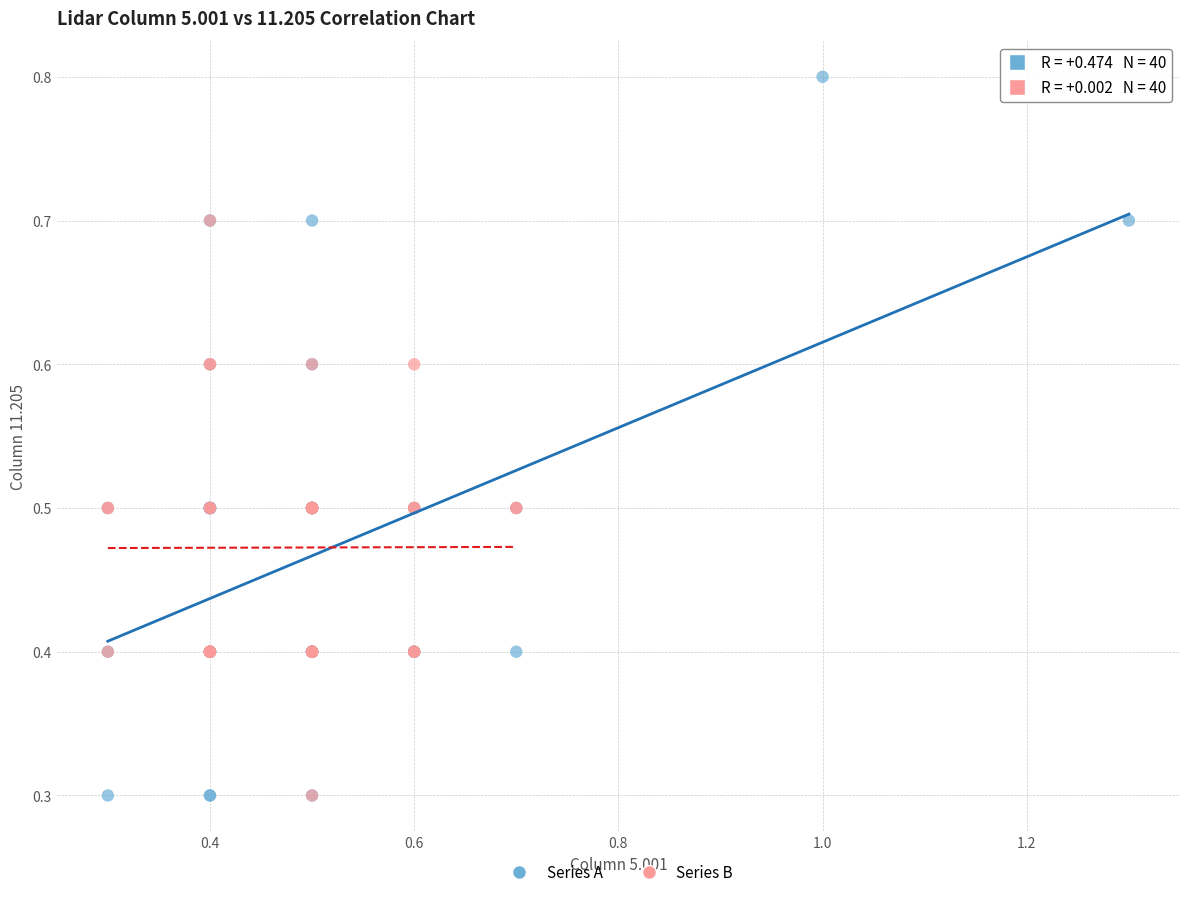

What are all the series names shown in the legend?

Series A, Series B